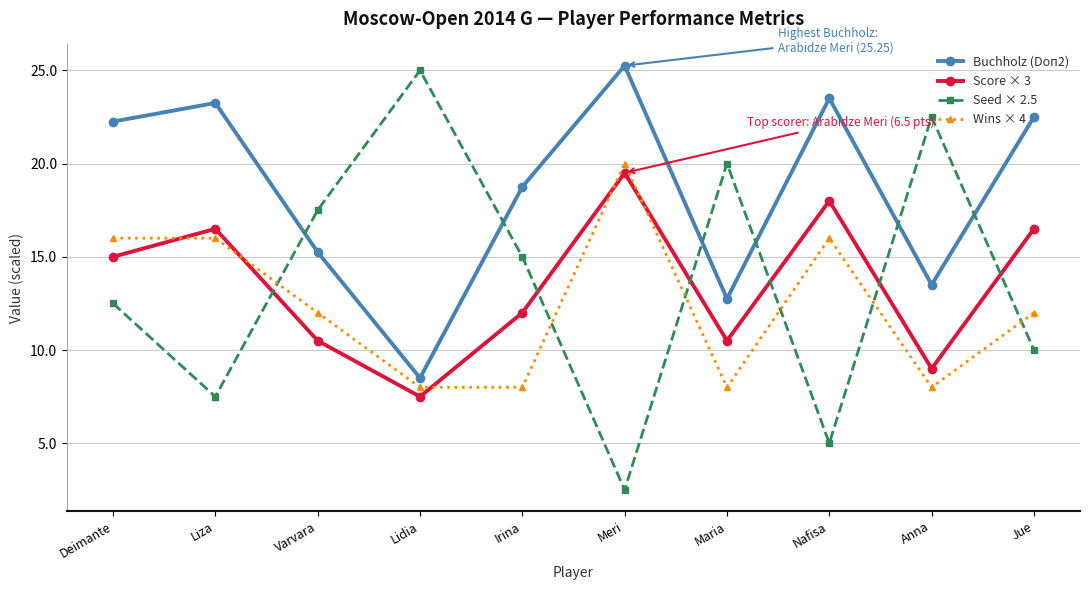

What is the label of the 1st point from the right?

Jue